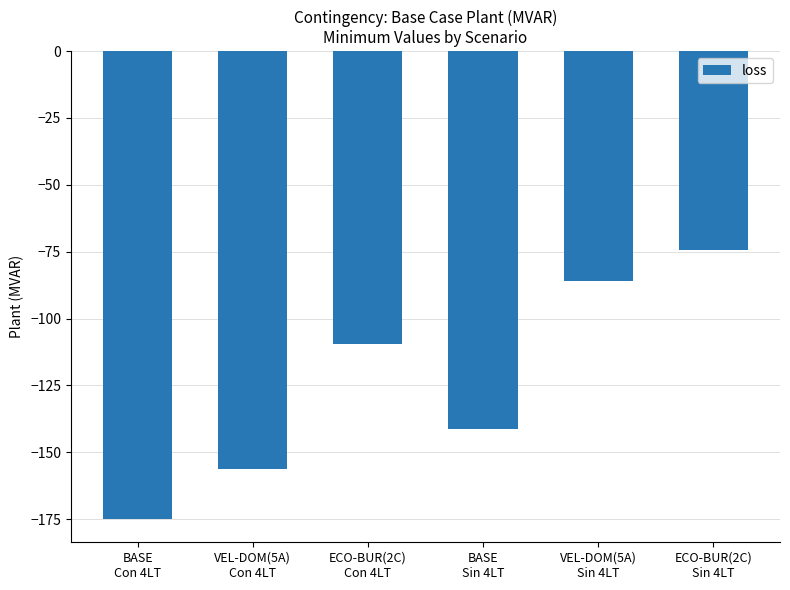

Rank the categories by value from lowest to highest.

BASE
Con 4LT, VEL-DOM(5A)
Con 4LT, BASE
Sin 4LT, ECO-BUR(2C)
Con 4LT, VEL-DOM(5A)
Sin 4LT, ECO-BUR(2C)
Sin 4LT